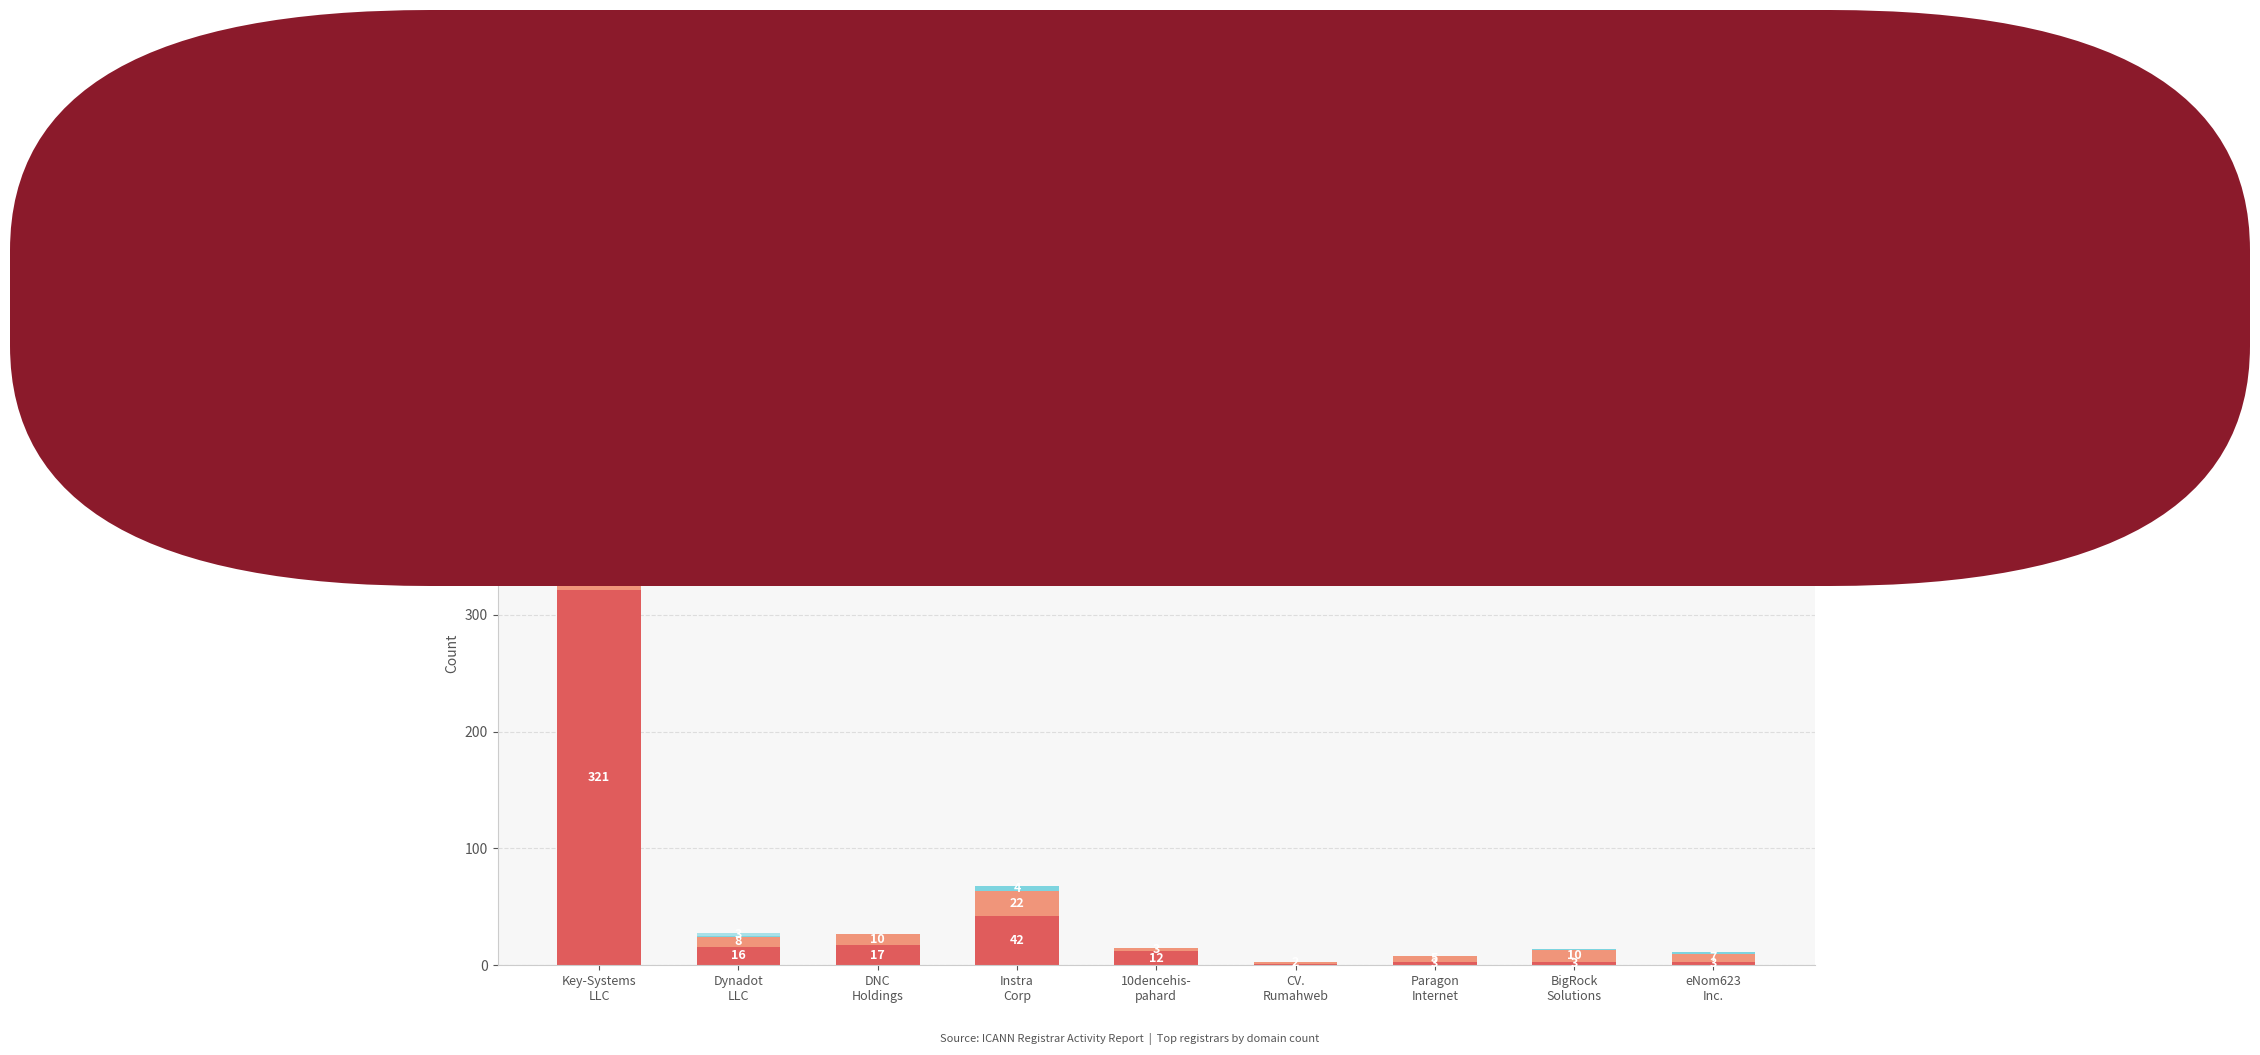

What is the total value across all series at Instra
Corp?

68